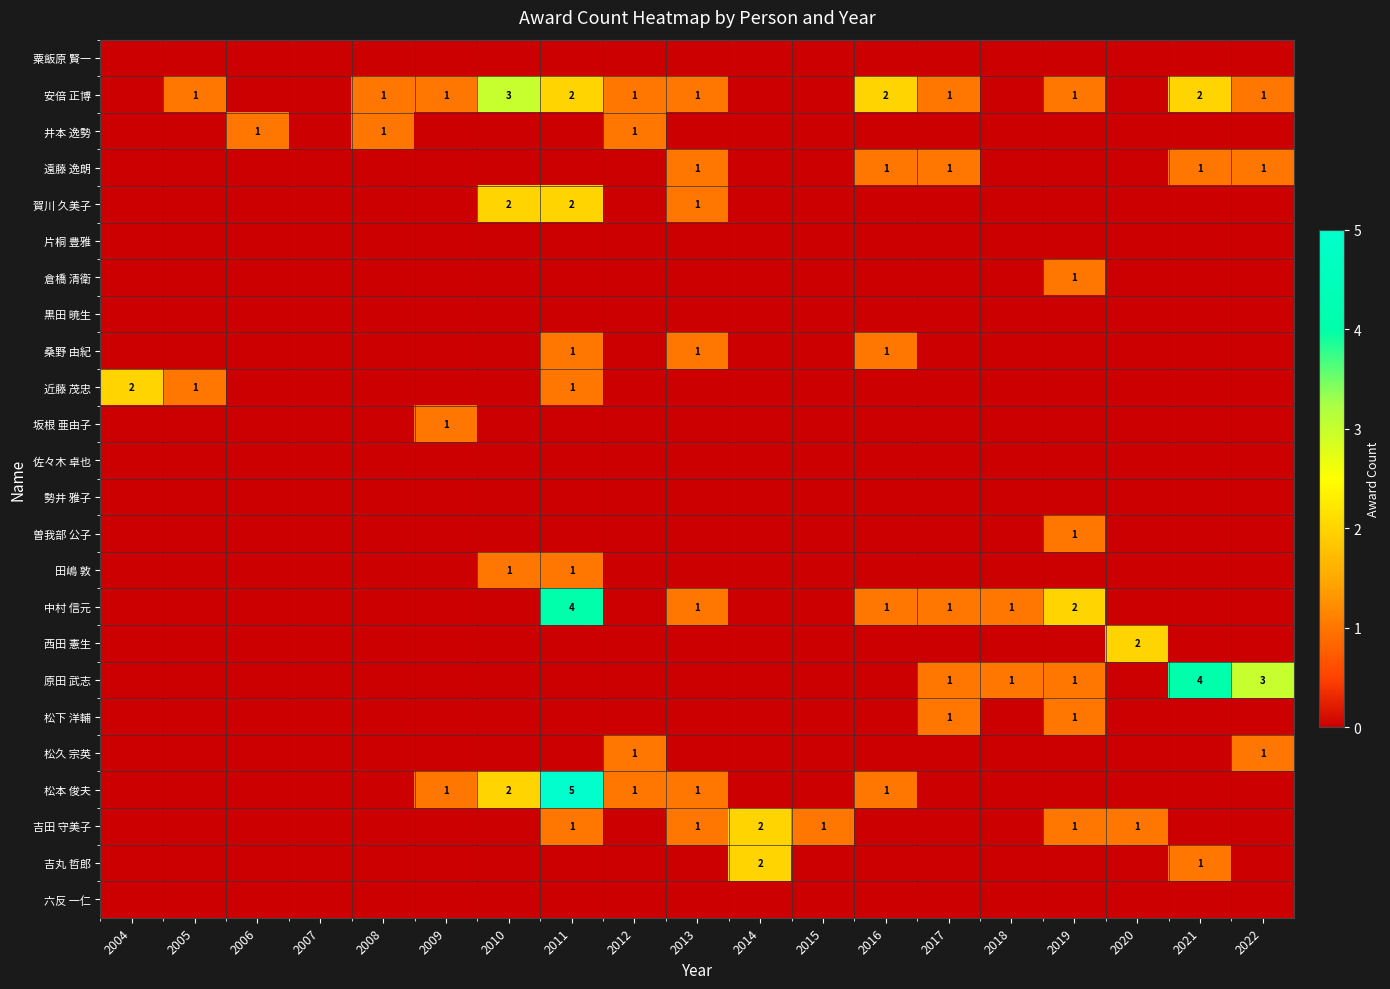

Is the value of 吉田 守美子 at 2014 greater than the value of 井本 逸勢 at 2006?

Yes